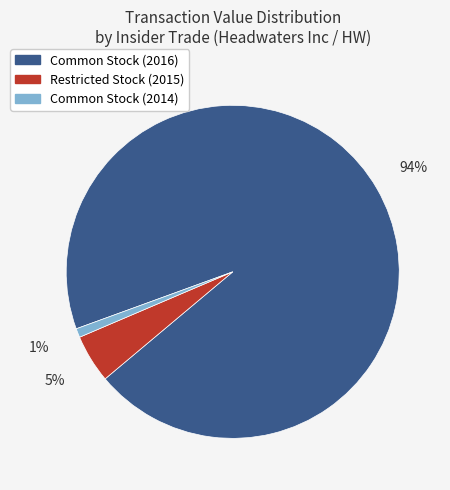

To the nearest percent, what is the average slice percentage?

33%